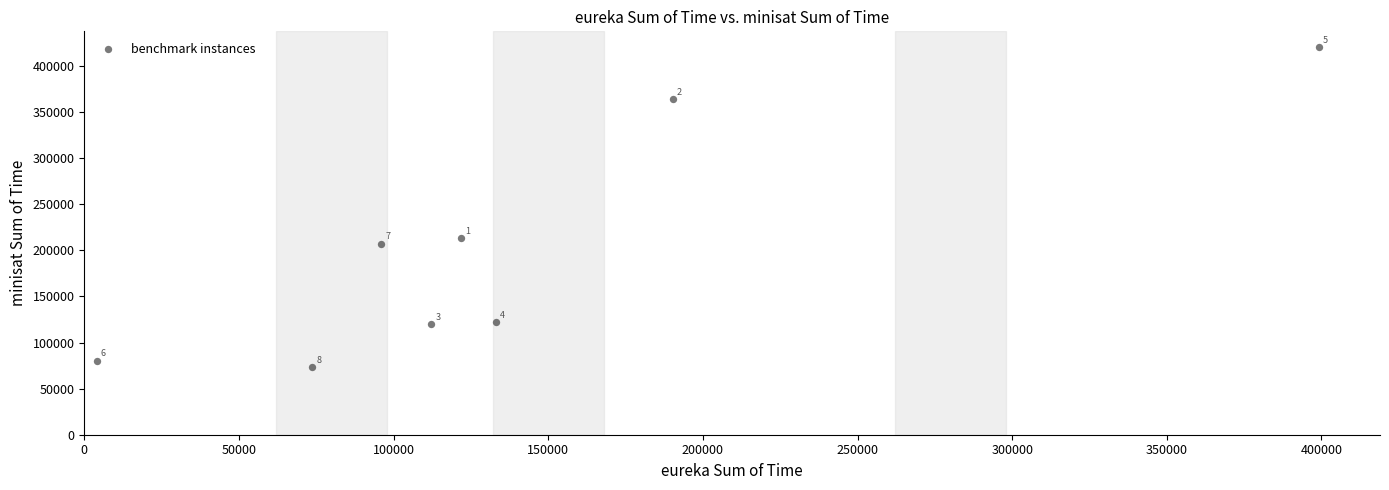

What is the average Y value?

200056